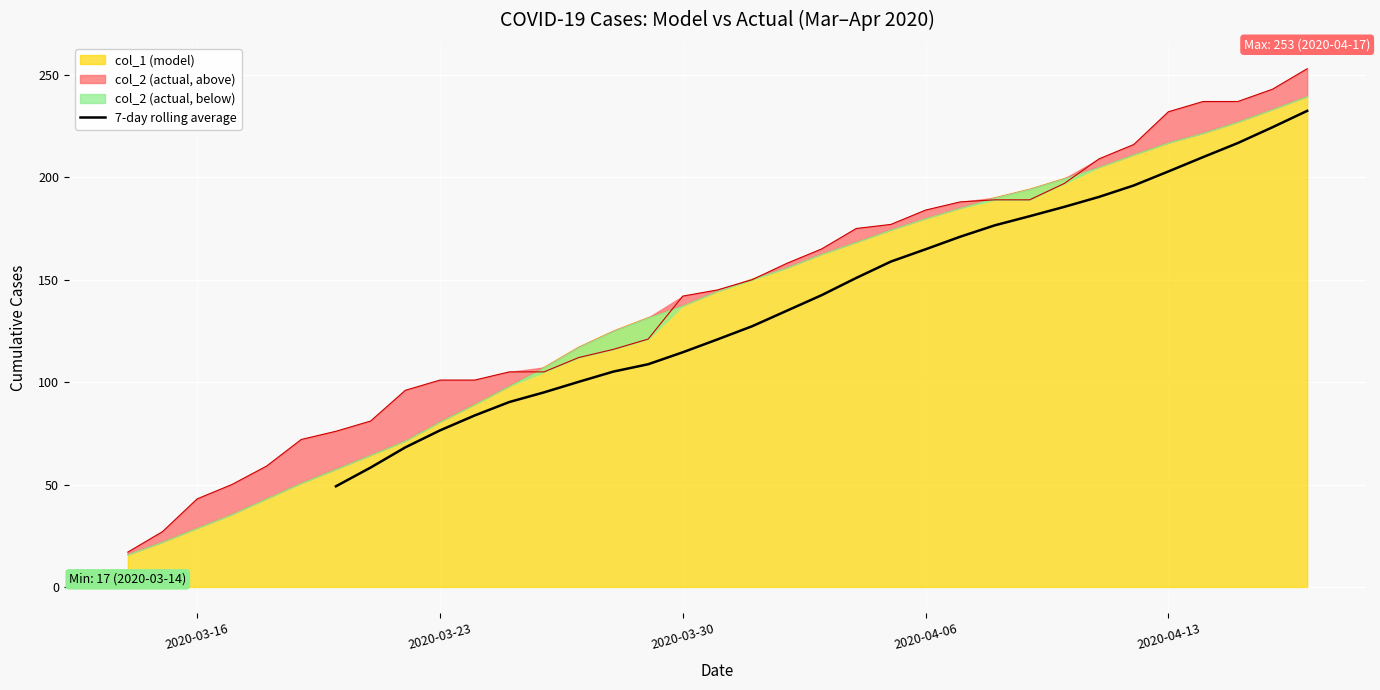

What is the lowest value of the 7-day rolling average series?

49.1